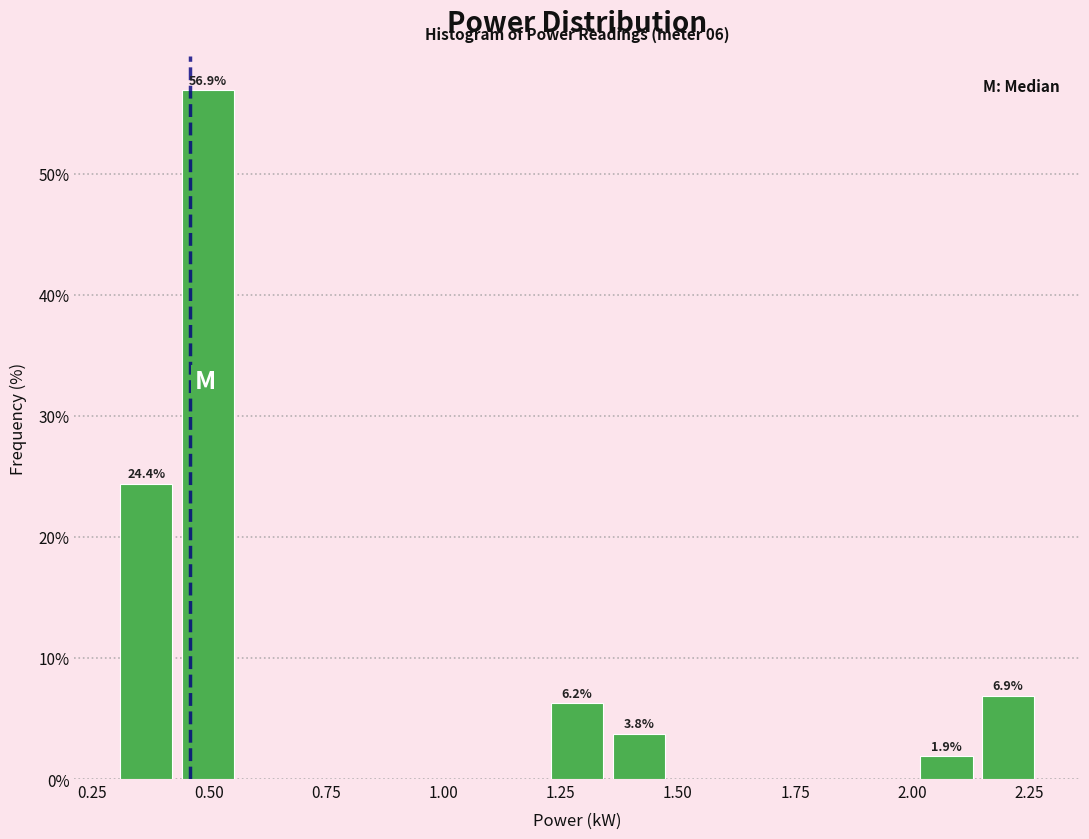

Around what value on the x-axis is the tallest bar? Give the approximate position of its centre, as read against the axis.

0.50